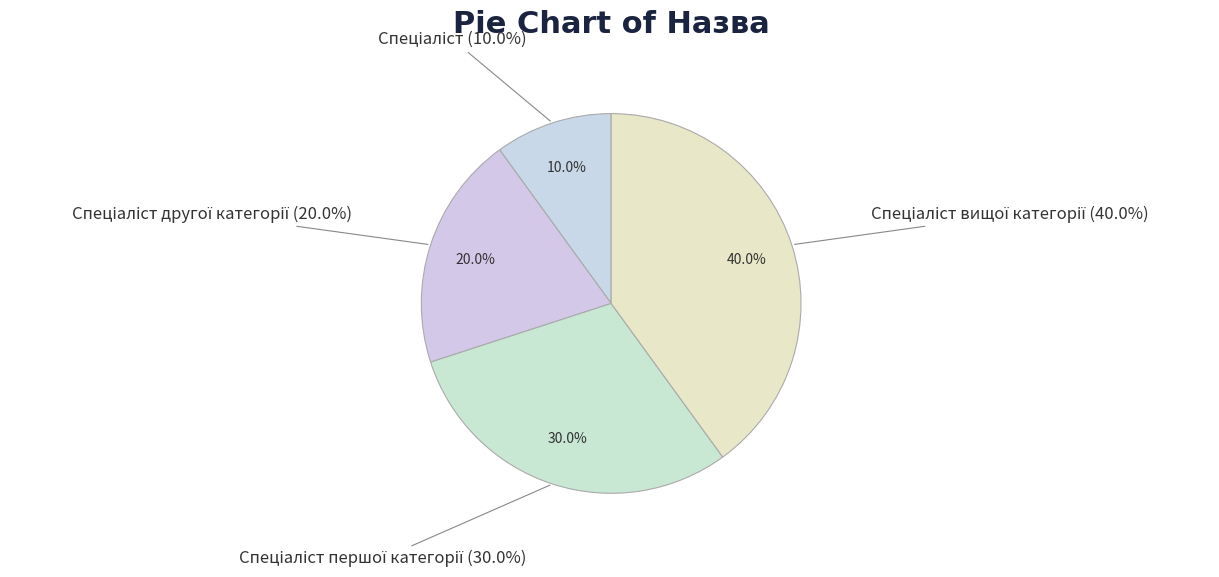

Is Спеціаліст другої категорії the majority of the pie?

No